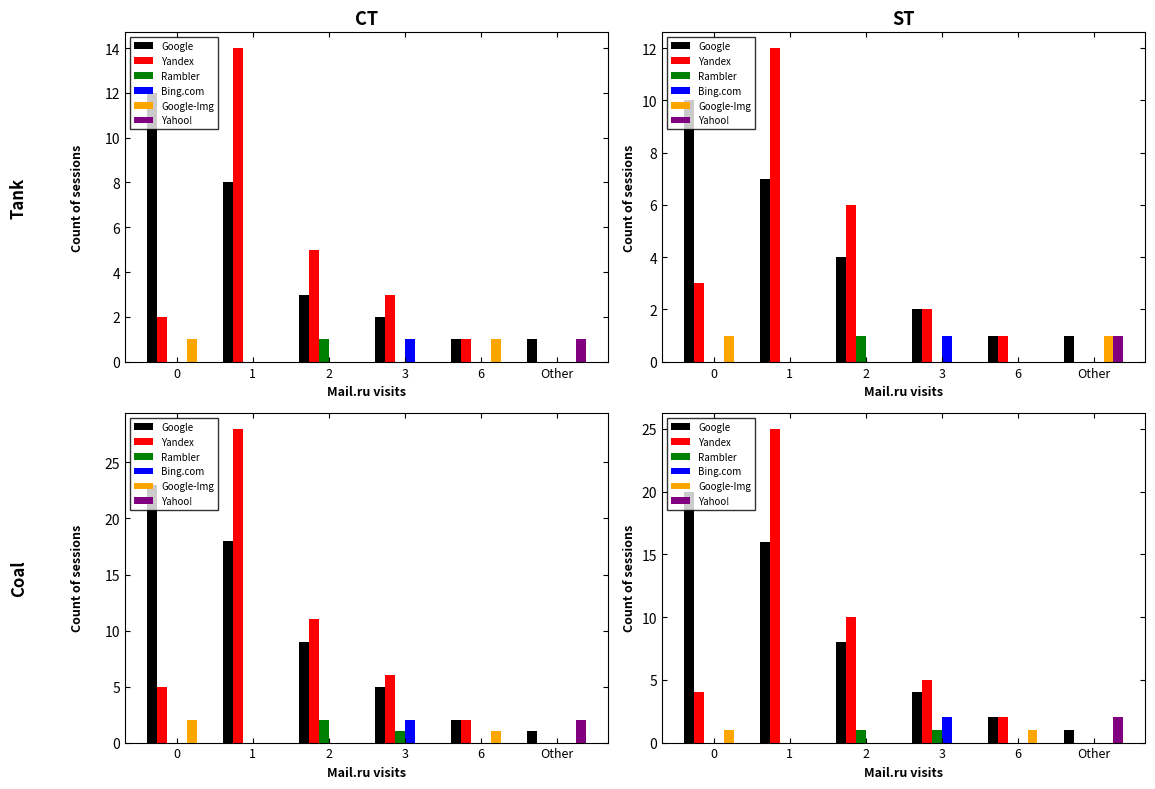

True or false: Rambler has a value of -1 at 0.

False